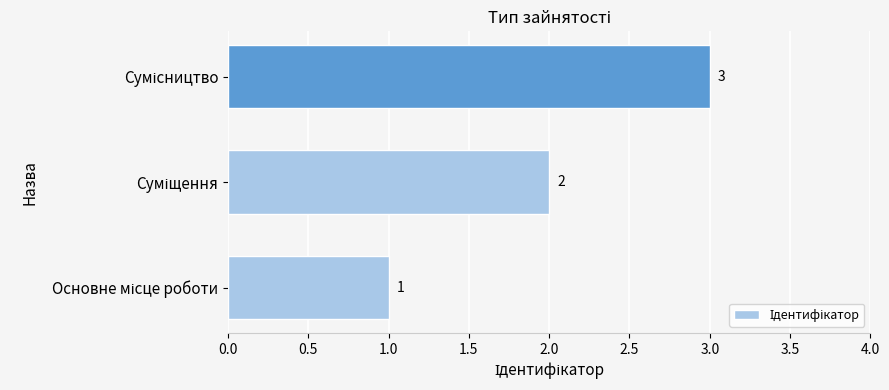

How many values are between 1 and 3?

3